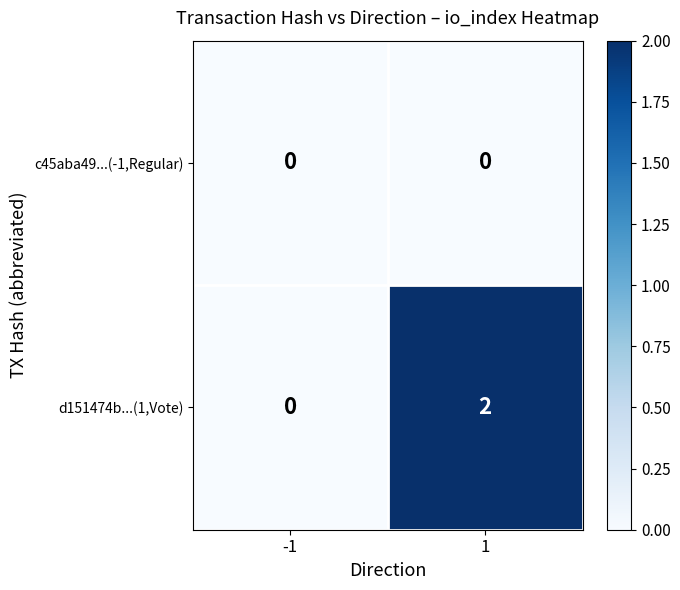

The d151474b...(1,Vote) series shows 0 at -1. True or false?

True